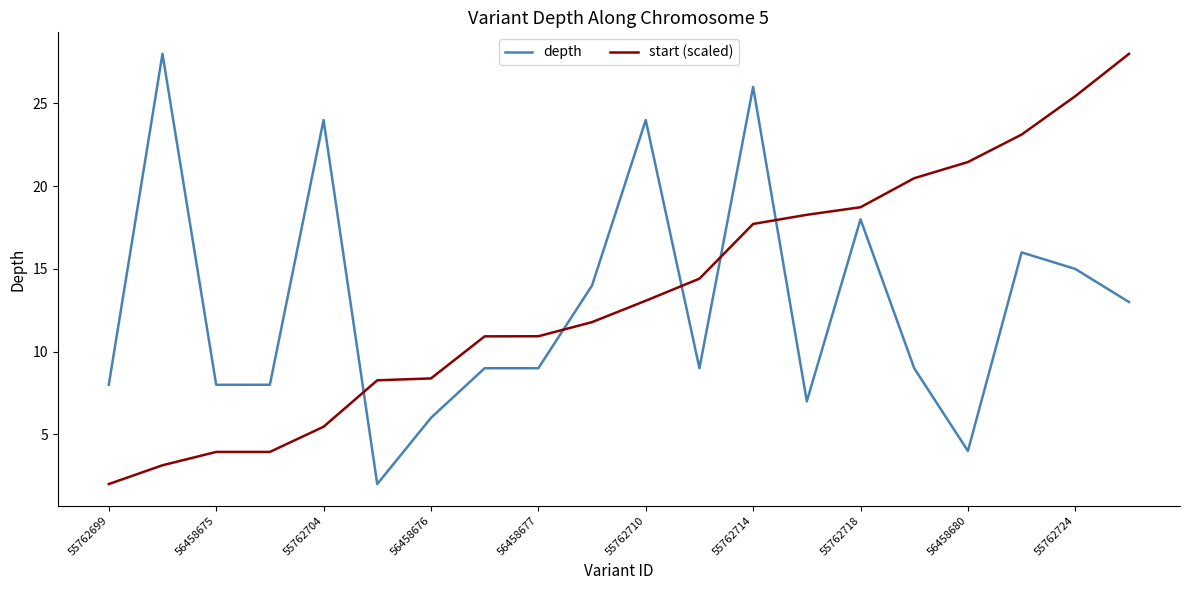

True or false: depth and start (scaled) intersect in this chart.

True